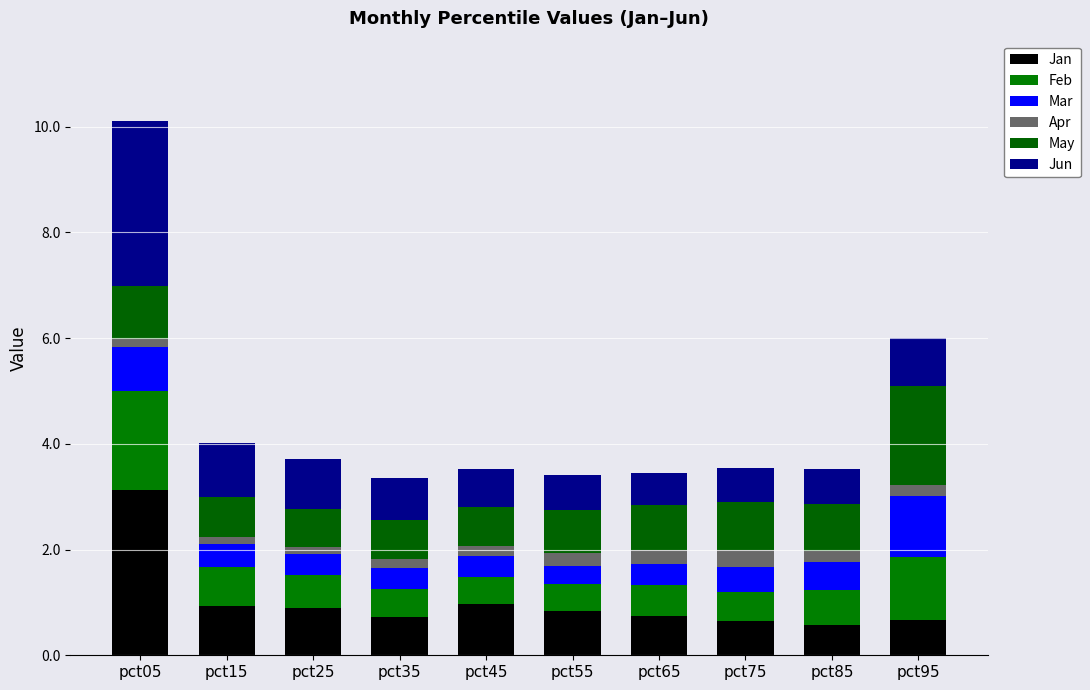

How many data points does each series have?

10